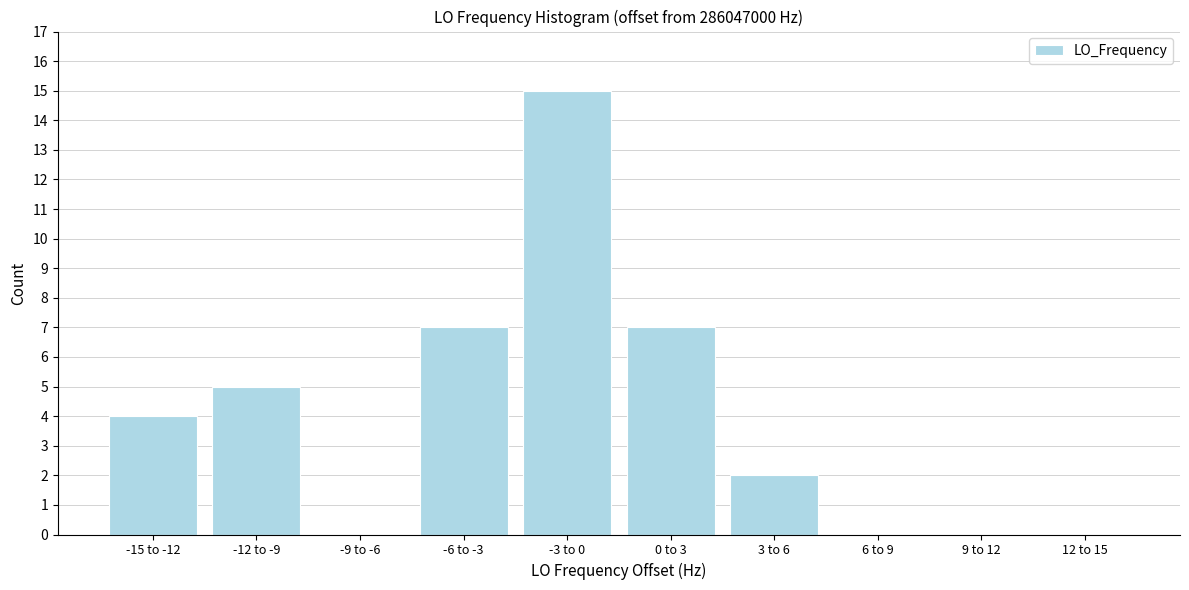

Reading left to right, extract all data points from this chart.

-15 to -12=4	-12 to -9=5	-9 to -6=0	-6 to -3=7	-3 to 0=15	0 to 3=7	3 to 6=2	6 to 9=0	9 to 12=0	12 to 15=0